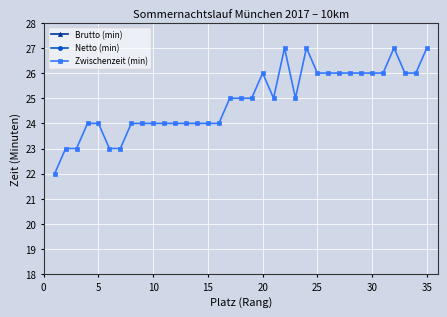

What is the highest value of the Zwischenzeit (min) series?

27